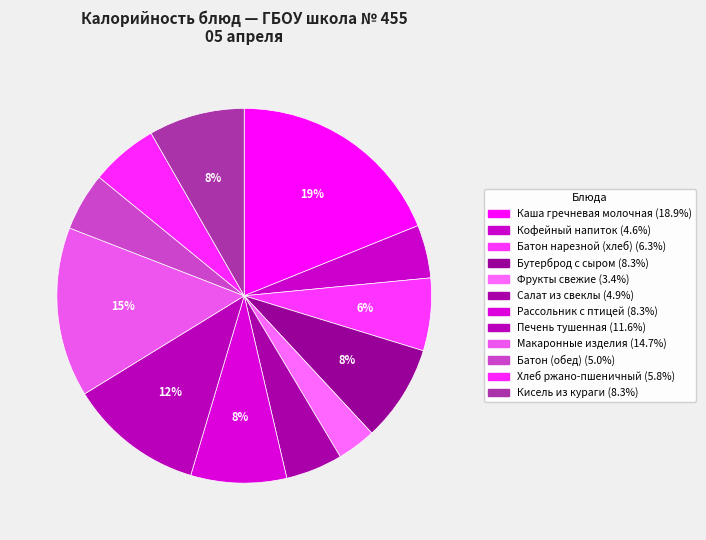

Rank the categories by value from lowest to highest.

Фрукты свежие, Кофейный напиток, Салат из свеклы, Батон (обед), Хлеб ржано-пшеничный, Батон нарезной (хлеб), Рассольник с птицей, Кисель из кураги, Бутерброд с сыром, Печень тушенная, Макаронные изделия, Каша гречневая молочная